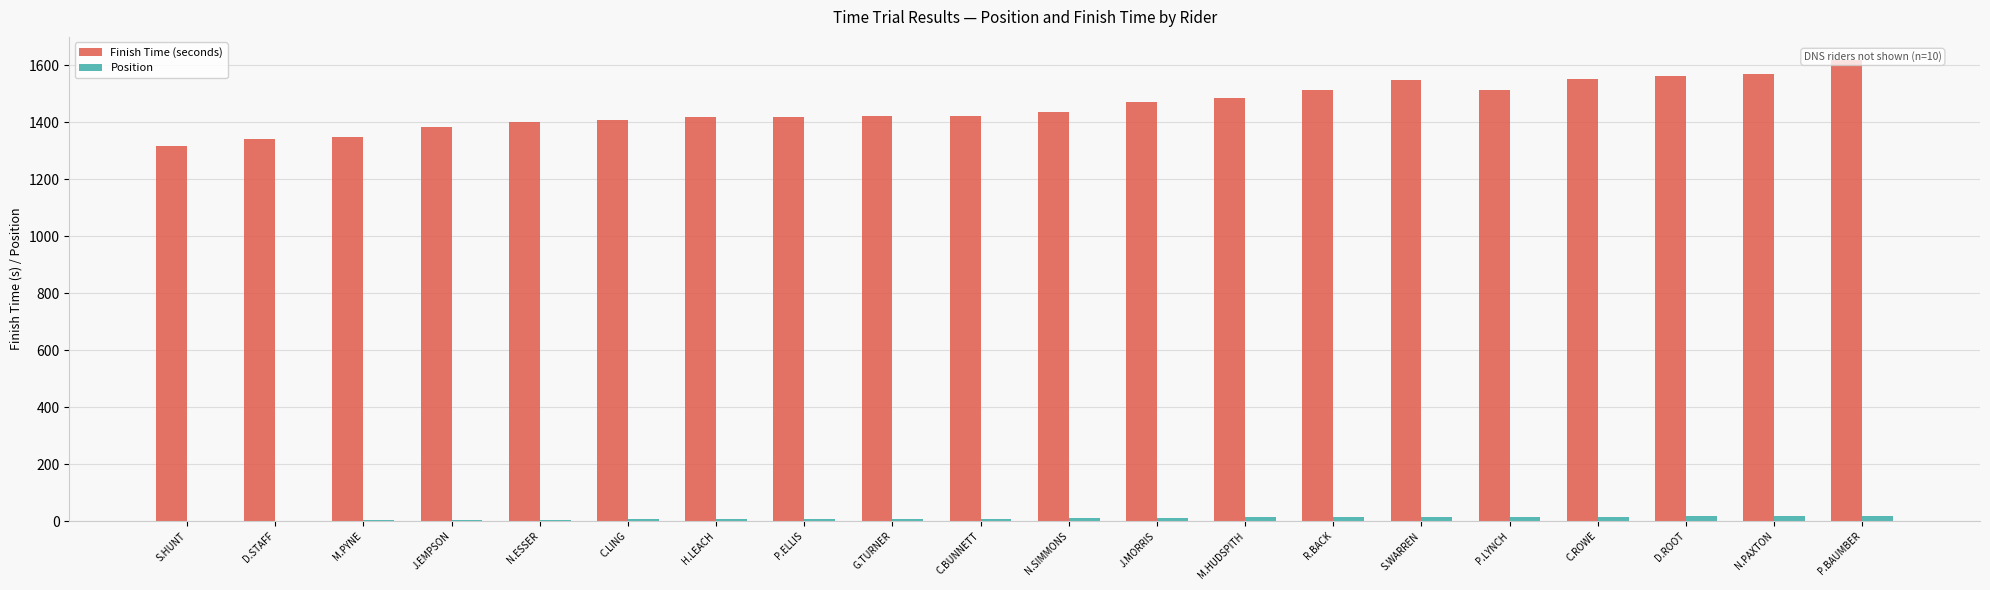

How many bars are there in each group?

2